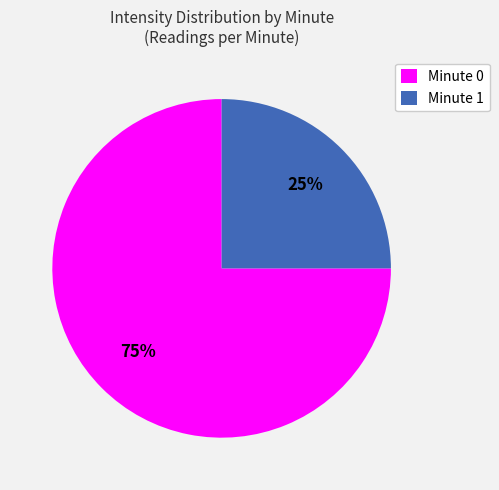

What is the largest slice in the pie chart?

Minute 0